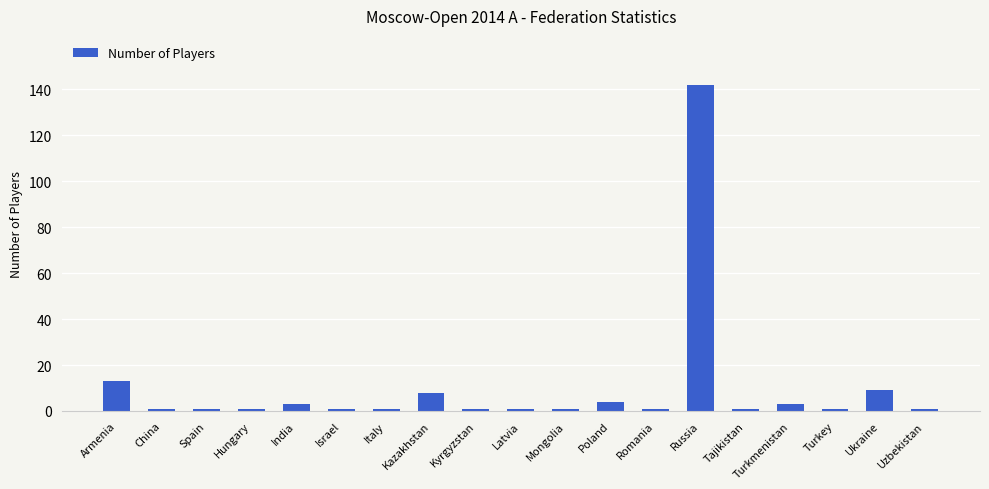

Between Ukraine and Kyrgyzstan, which is larger?

Ukraine